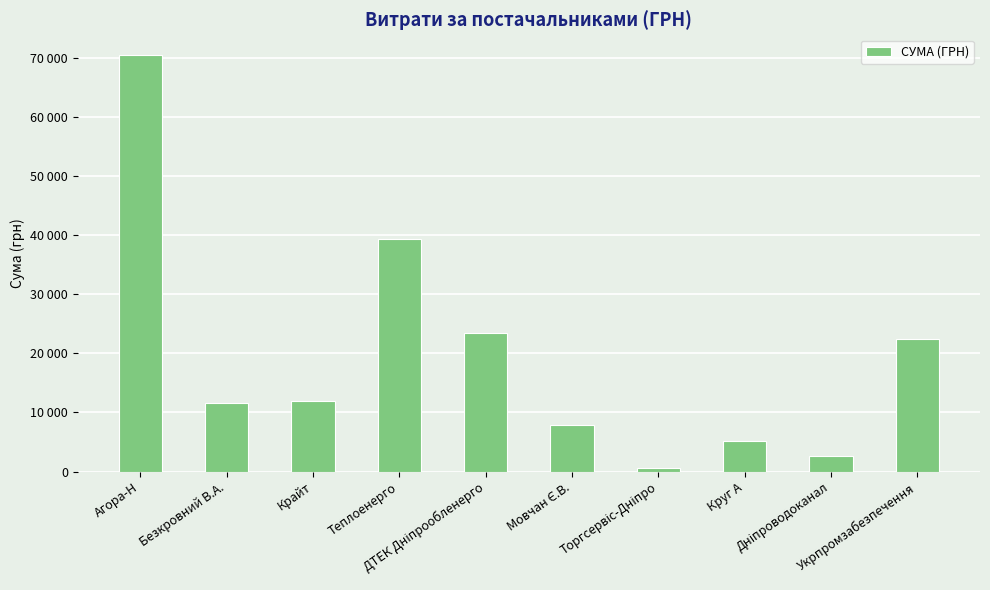

What is the ratio of the value at Теплоенерго to the value at Крайт?

3.3